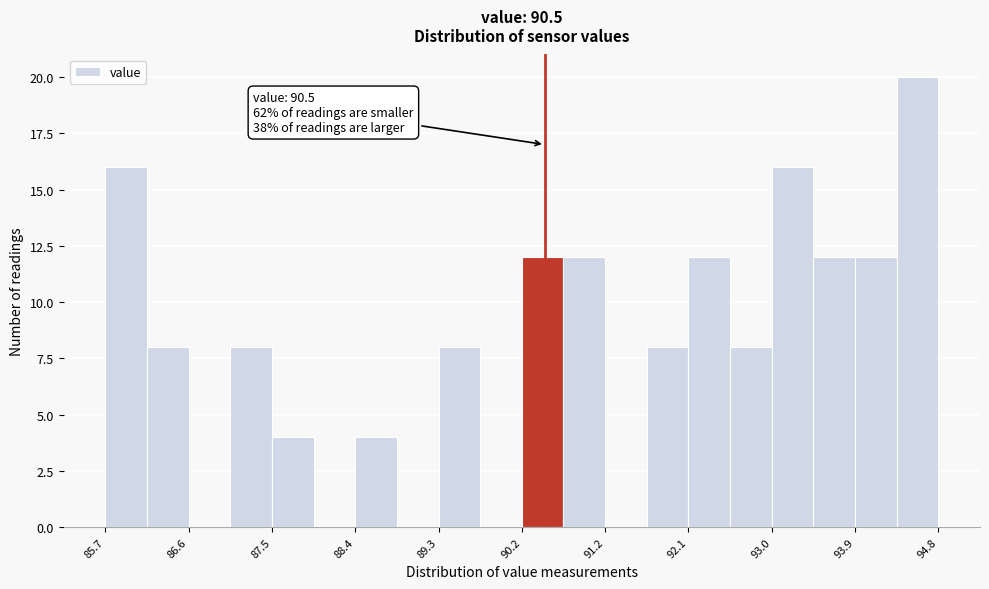

Over which range of the x-axis is the bar tallest?

94.3 to 94.8